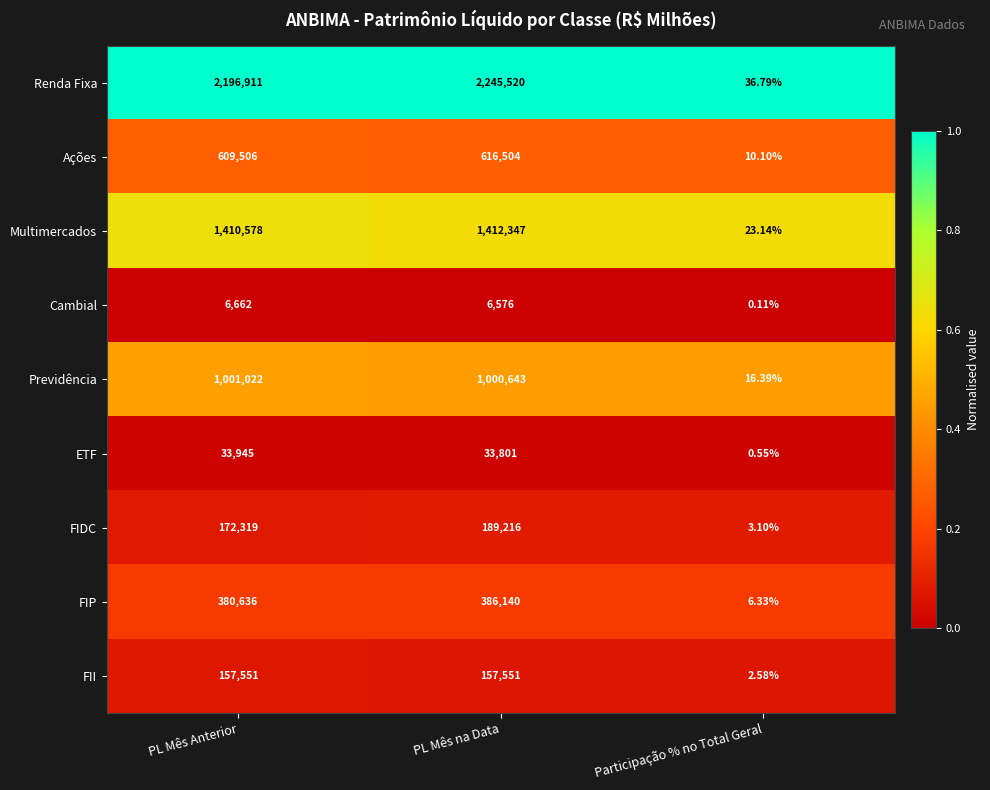

What is the spread (max minus min) of values at Participação % no Total Geral?

36.7